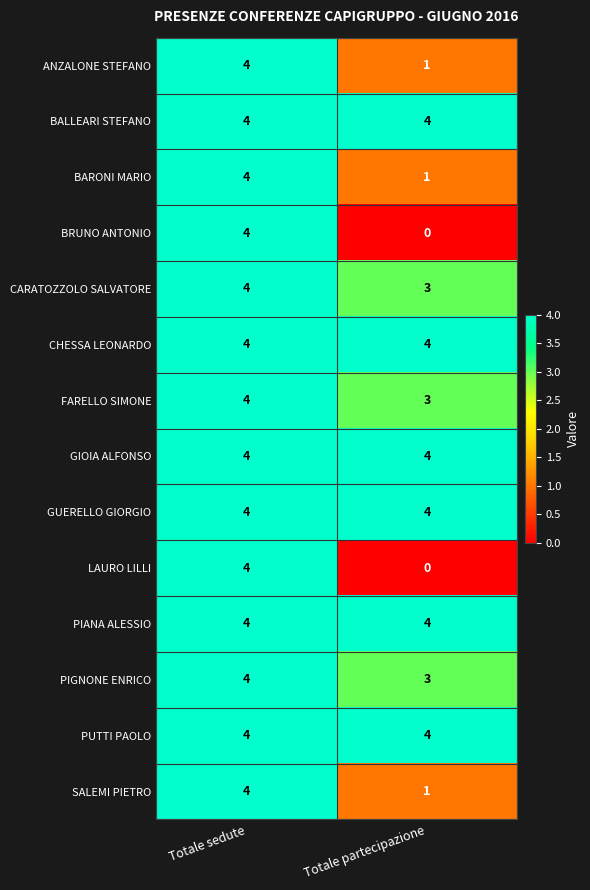

At which category is the sum across all series the highest?

Totale sedute